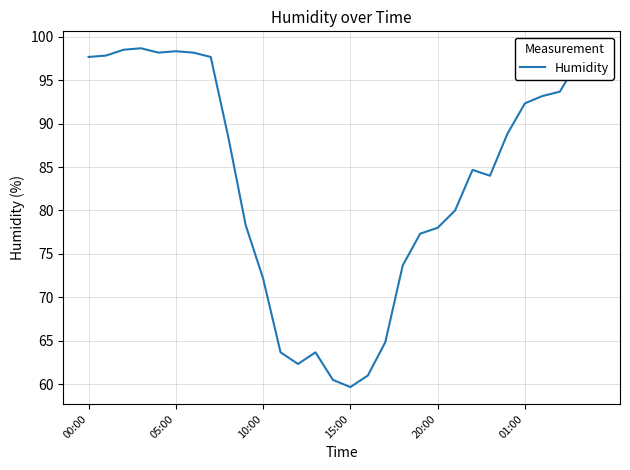

What is the smallest value displayed?

59.7